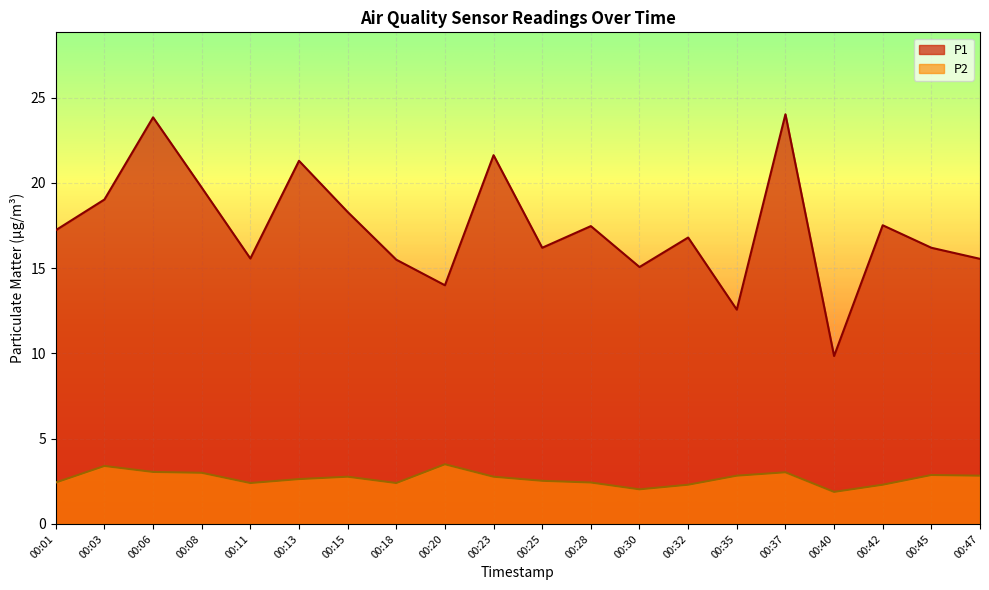

Where is P2 nearest to the value 2?

00:30